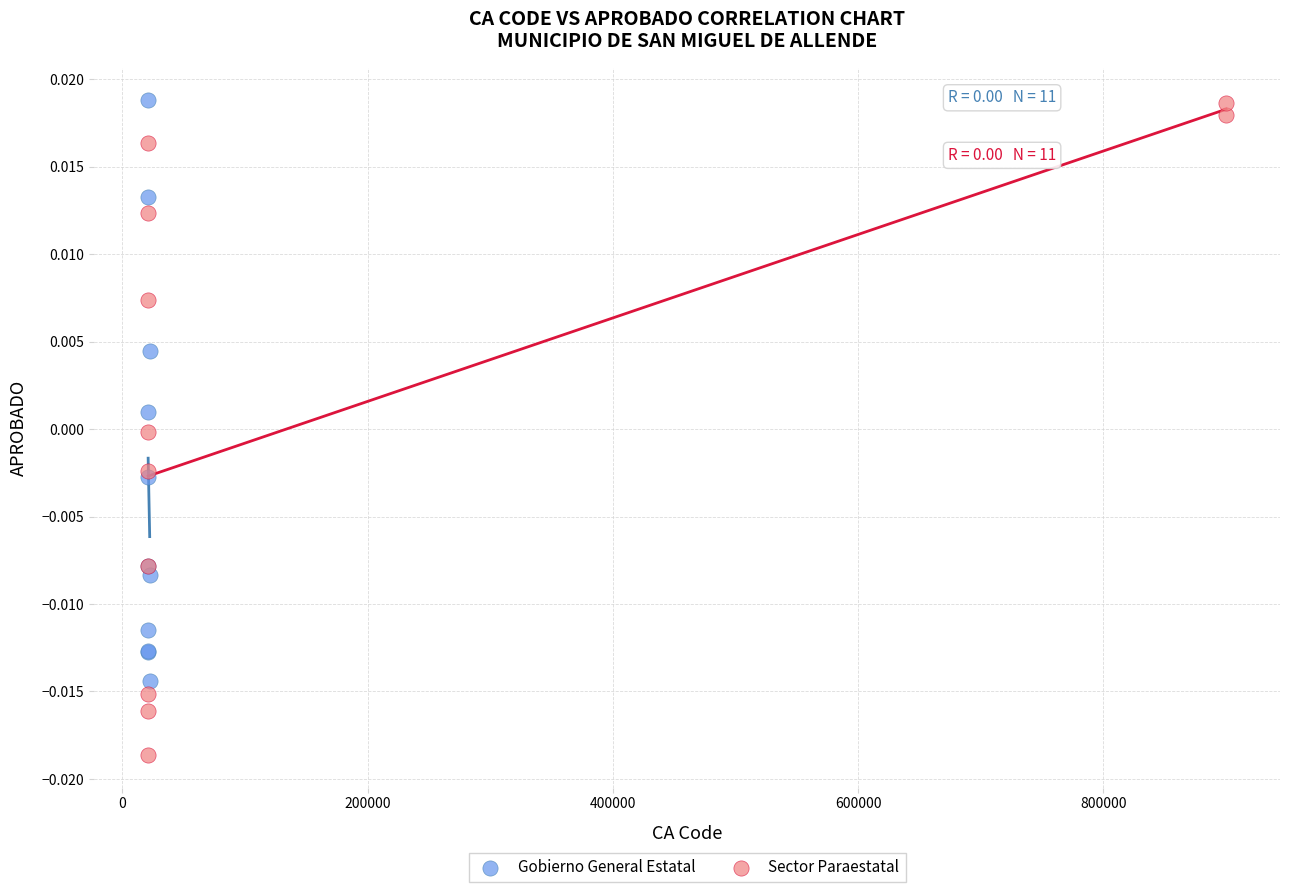

What are all the series names shown in the legend?

Gobierno General Estatal, Sector Paraestatal